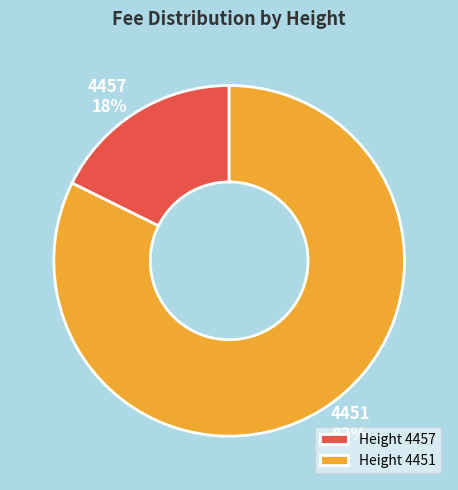

To the nearest percent, what is the combined percentage of 4457 and 4451?

100%